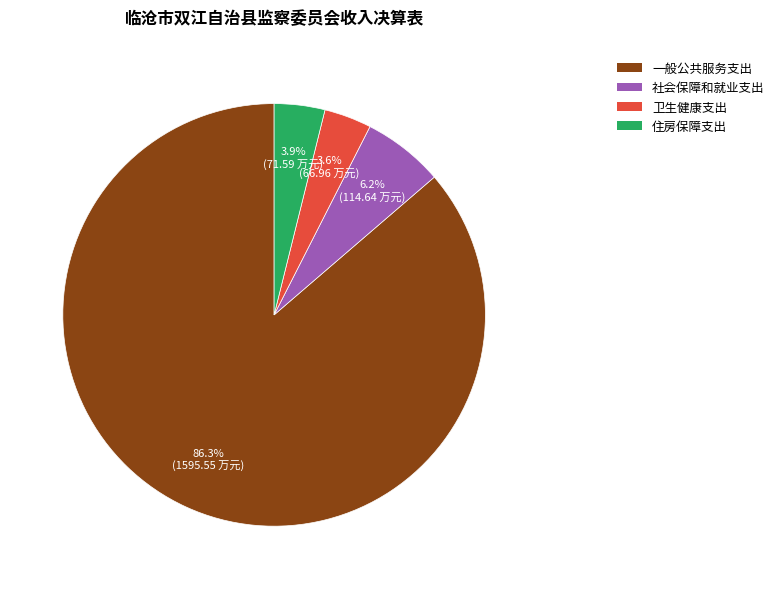

Count the number of slices in the pie.

4